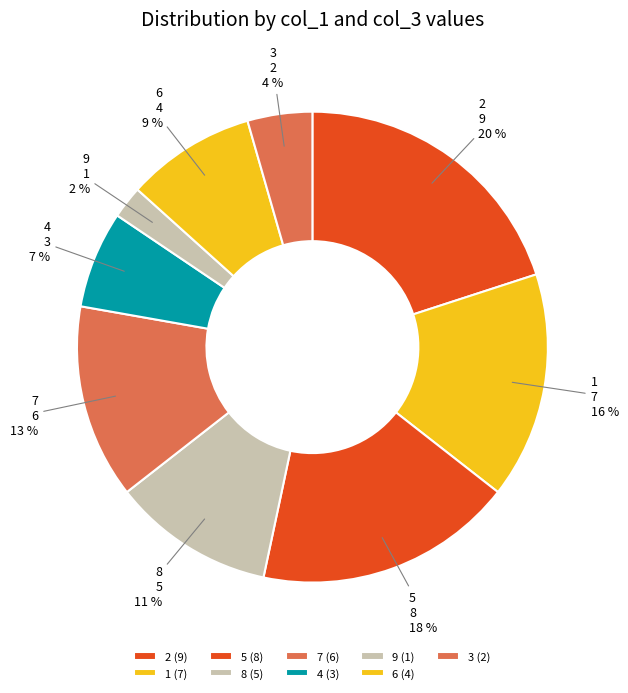

To the nearest percent, what is the combined percentage of 8 and 9?

13%